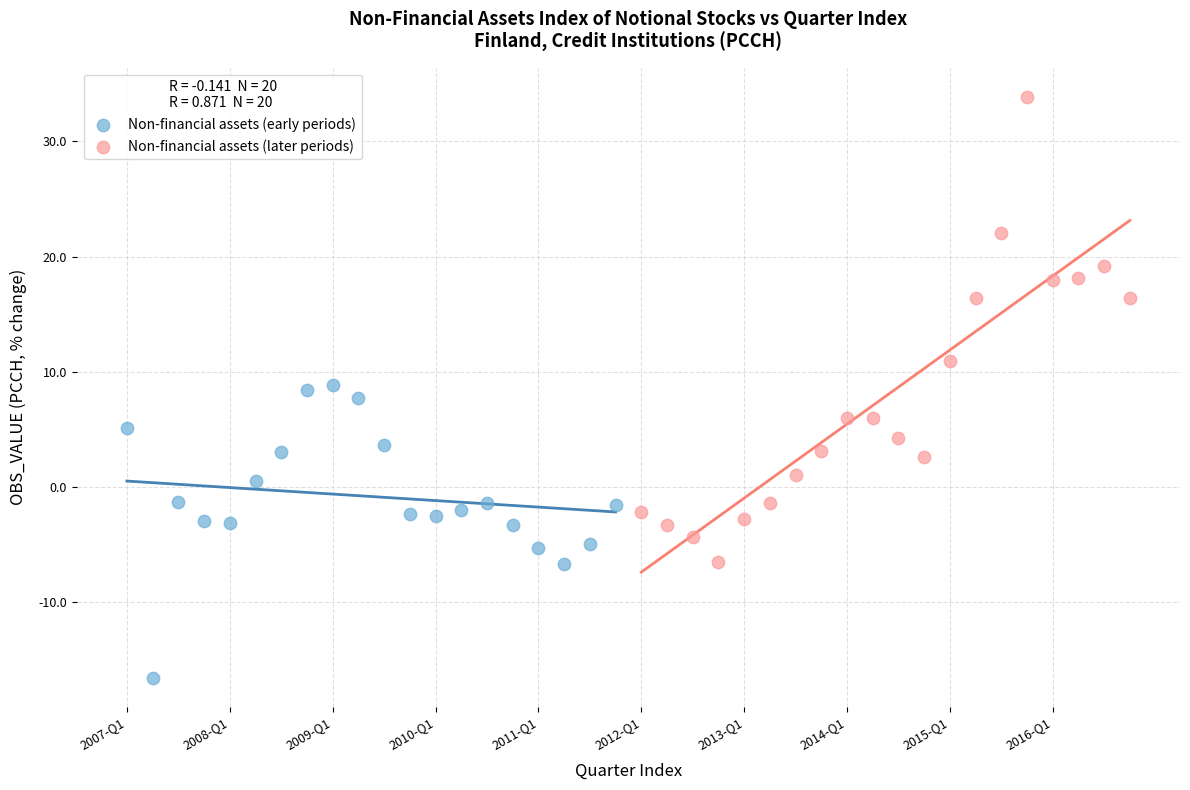

Which series contains the highest Y value?

Non-financial assets (later periods)